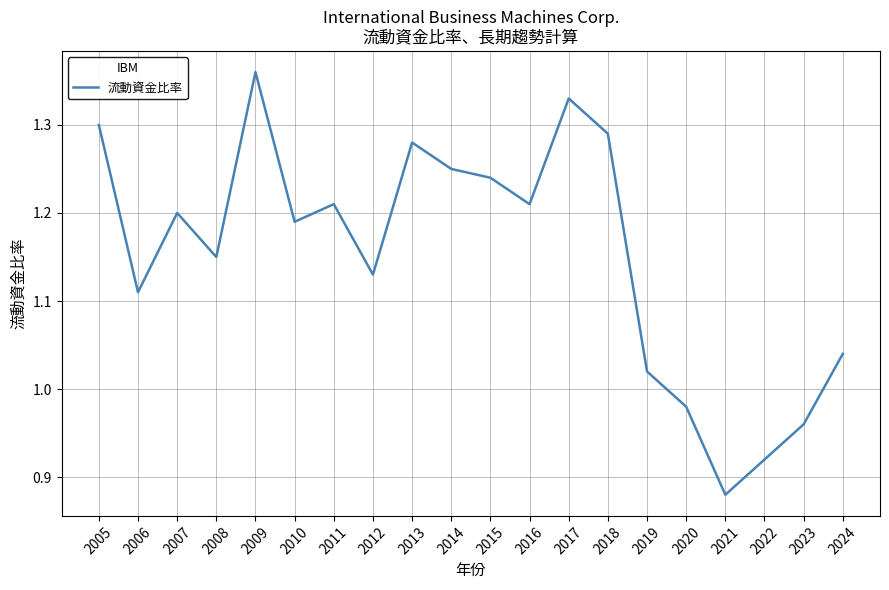

What is the change in value from 2013 to 2022?

-0.4